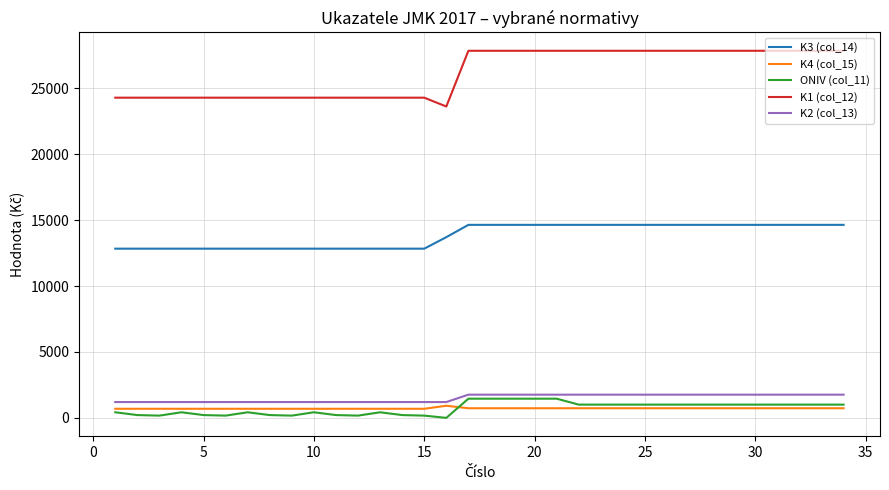

True or false: K3 (col_14) and K2 (col_13) cross at least once.

False